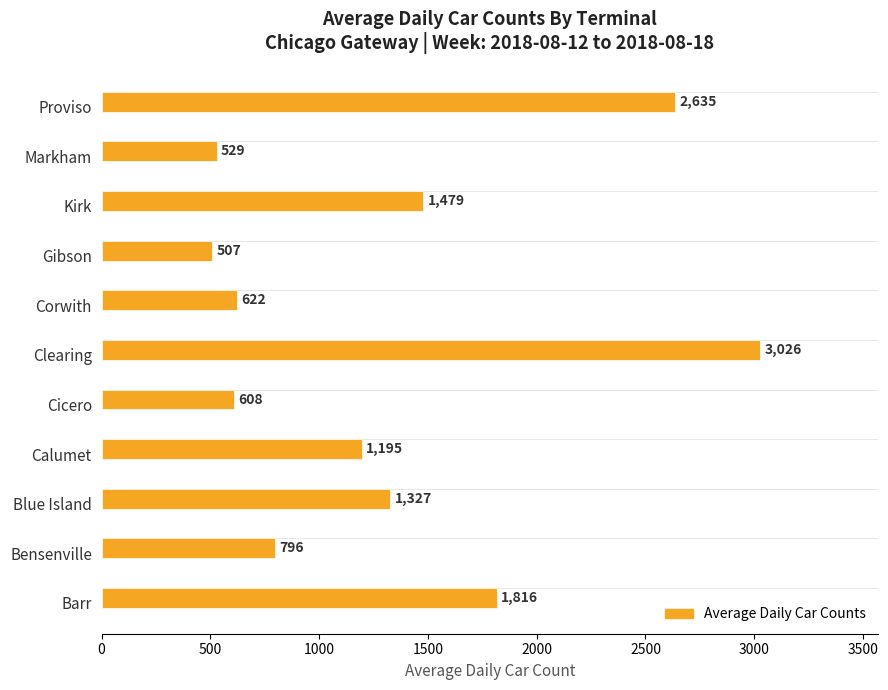

What is the smallest value displayed?

507